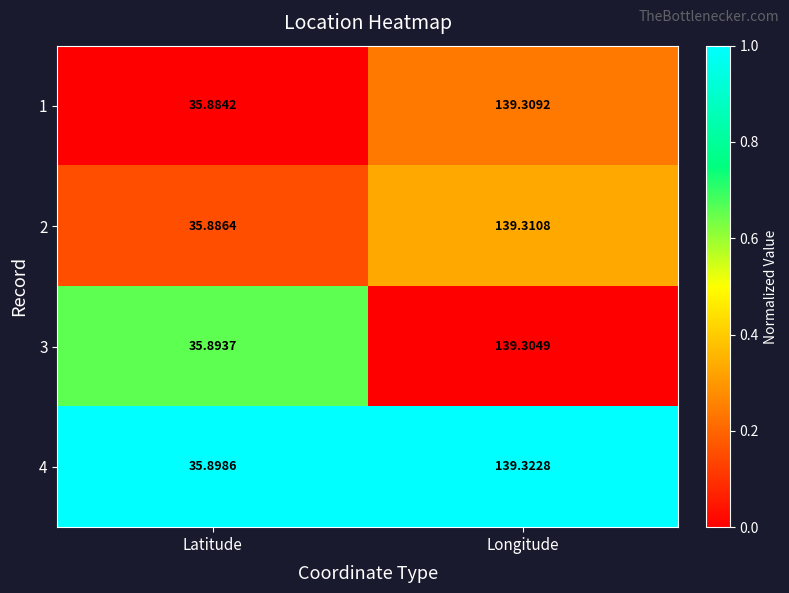

Which category has the highest value across all series?

Longitude